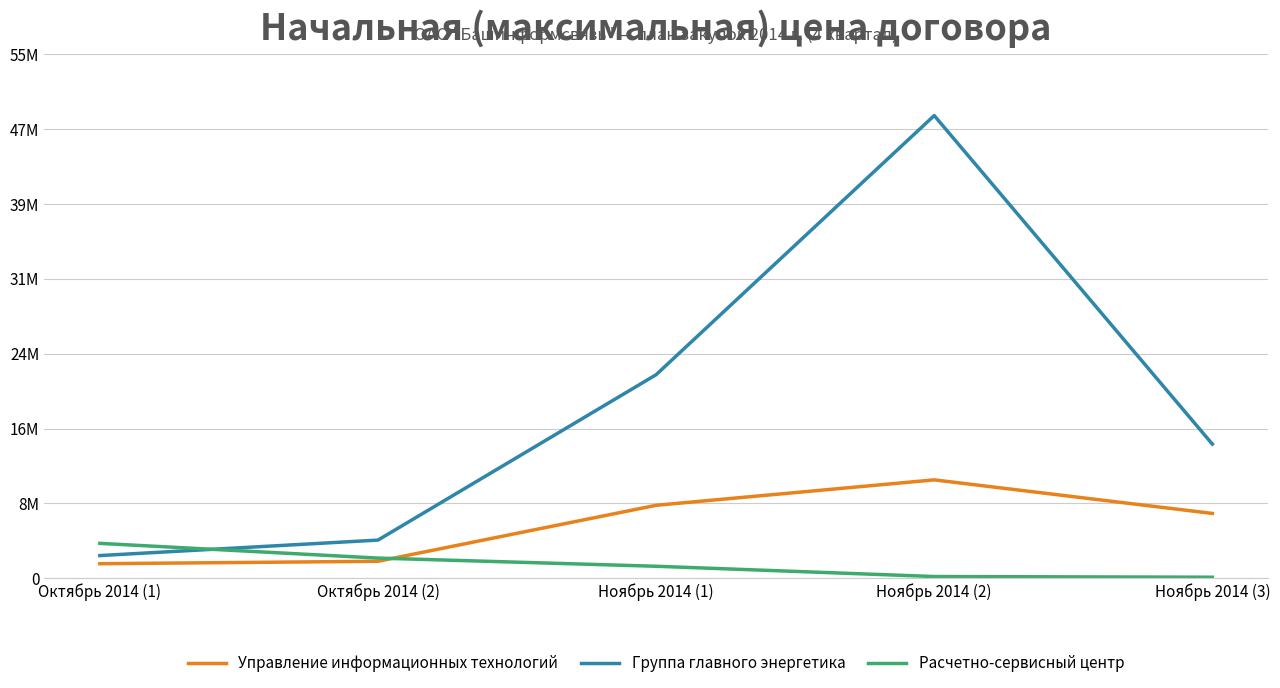

Which has a higher value, Октябрь 2014 (1) or Октябрь 2014 (2)?

Октябрь 2014 (2)